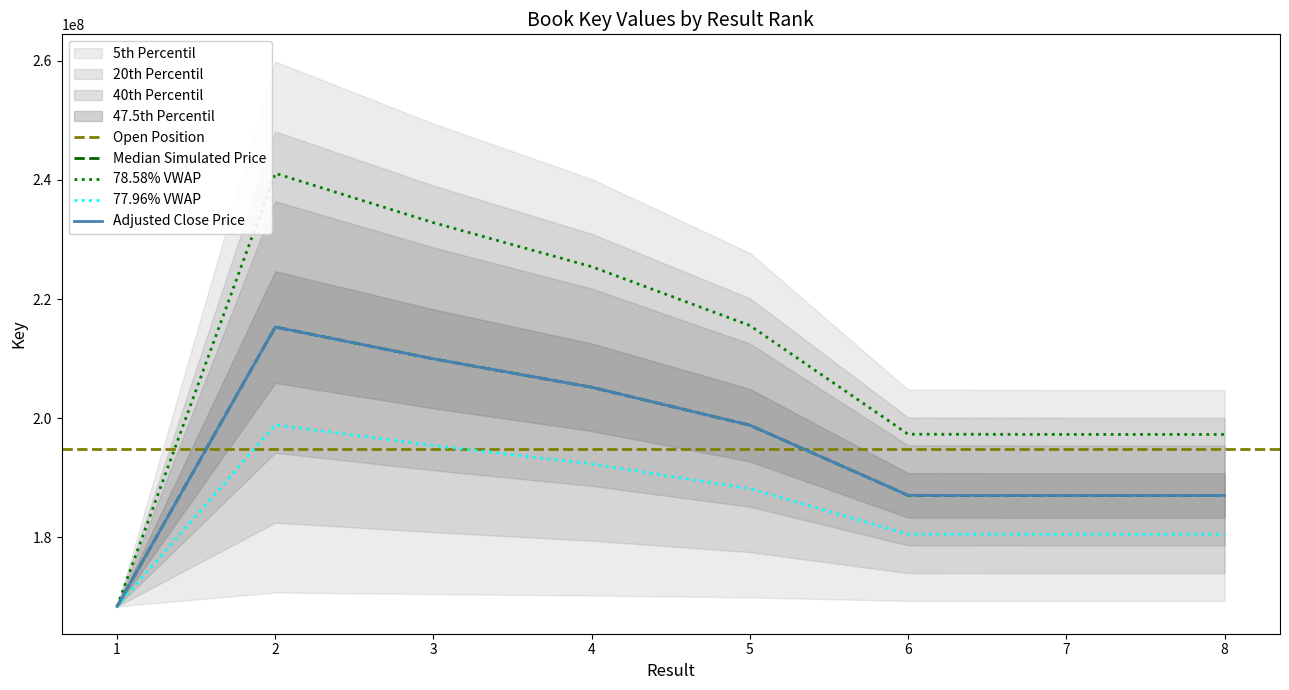

What is the change in value from 2 to 8?

-28268888